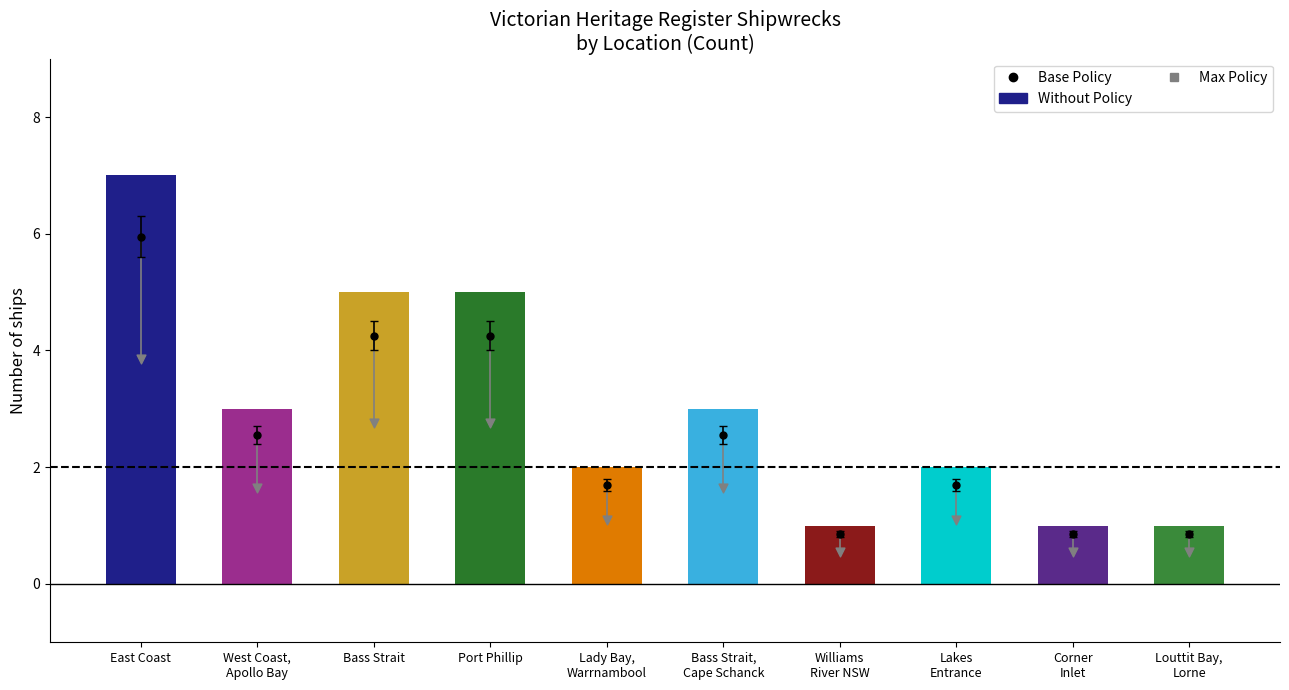

Which series has the largest Y range (max minus min)?

Without Policy